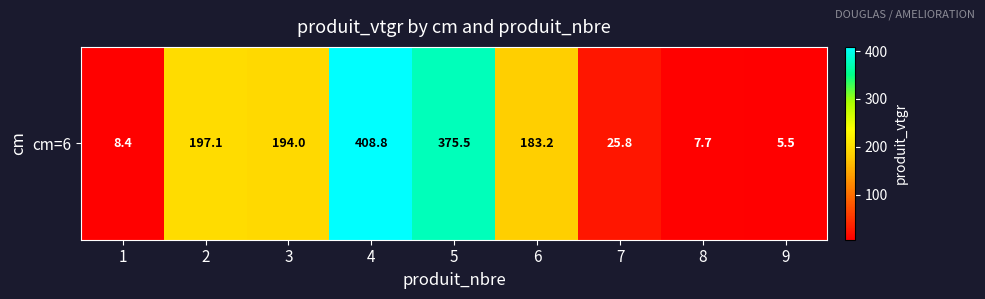

Reading left to right, list all the values displayed in this chart.

8.4	197.1	194.0	408.8	375.5	183.2	25.8	7.7	5.5